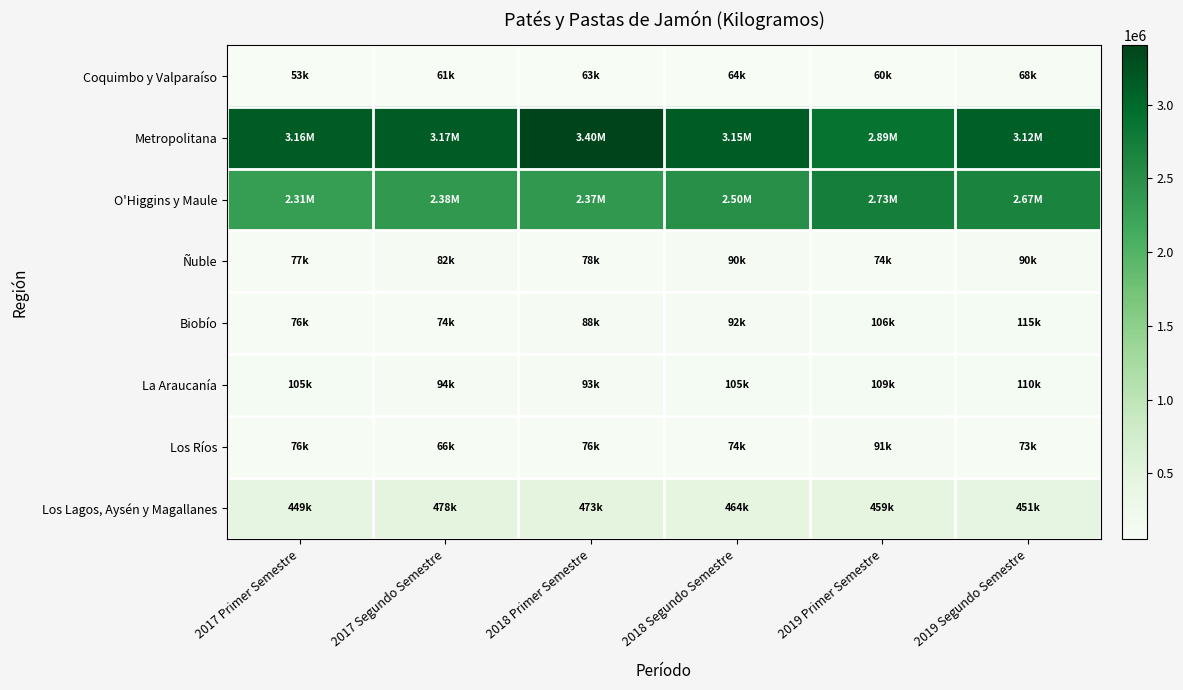

How many categories are shown in the chart?

6